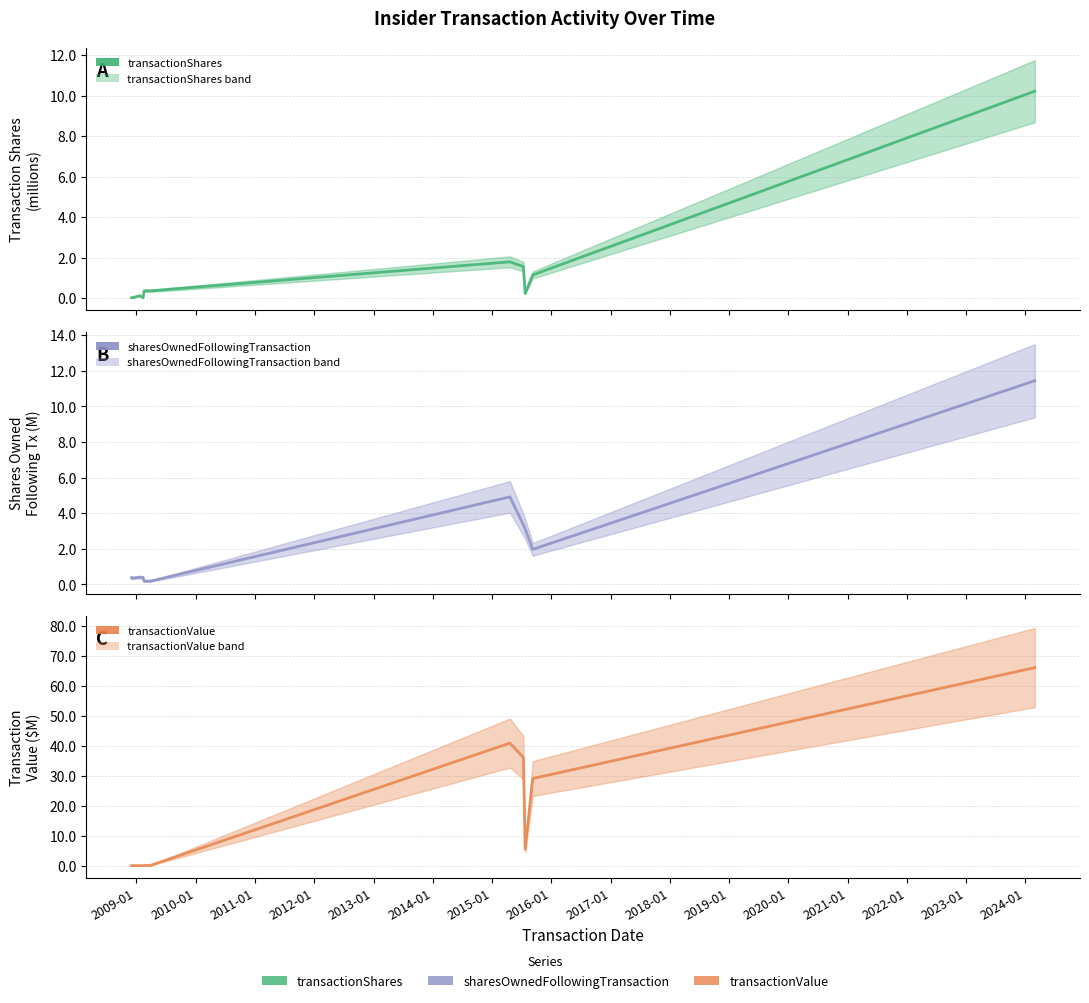

How many series are shown in this chart?

3